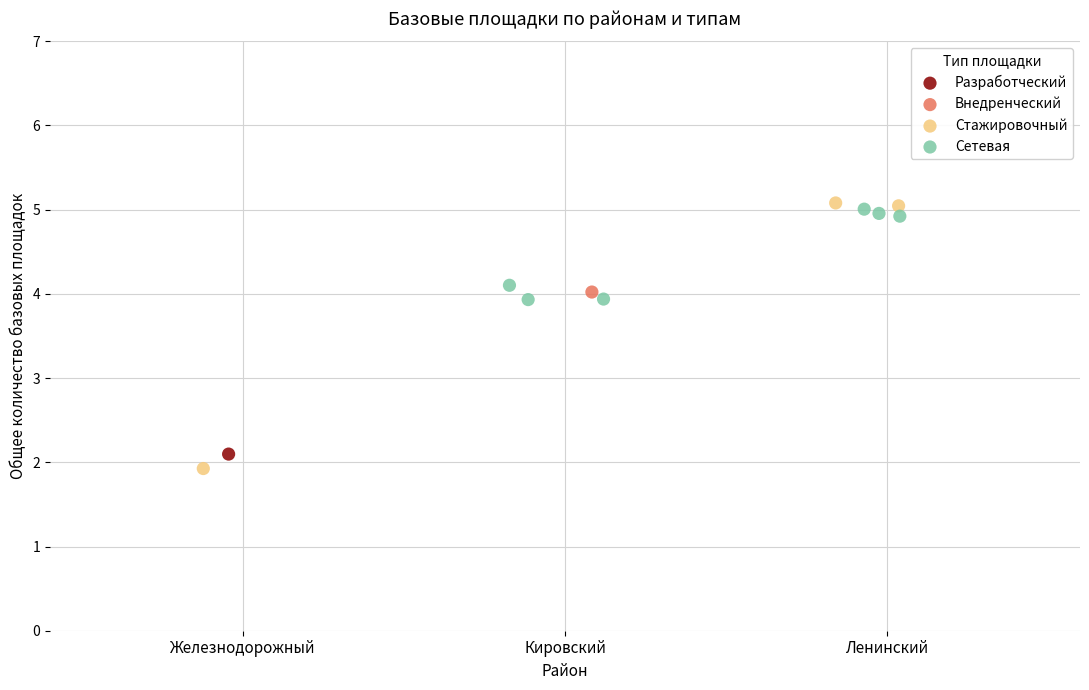

Which series reaches the minimum Y coordinate?

Стажировочный